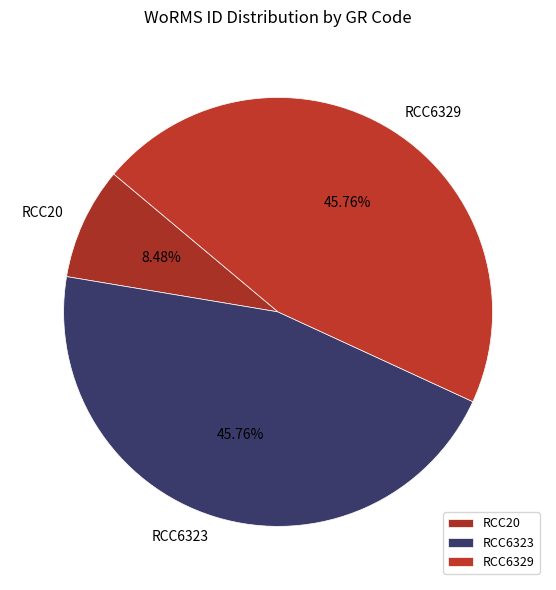

To the nearest percent, what is the difference between the largest and smallest slice percentages?

37%